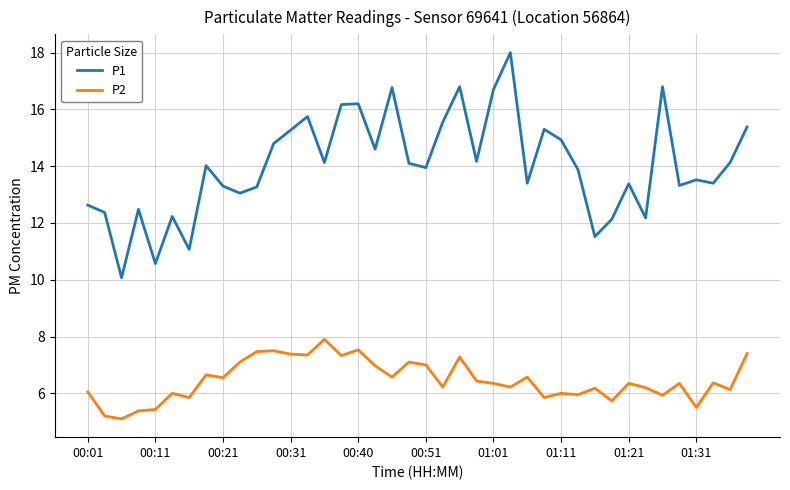

What is the difference between the second highest and second lowest values in the P1 series?

6.2